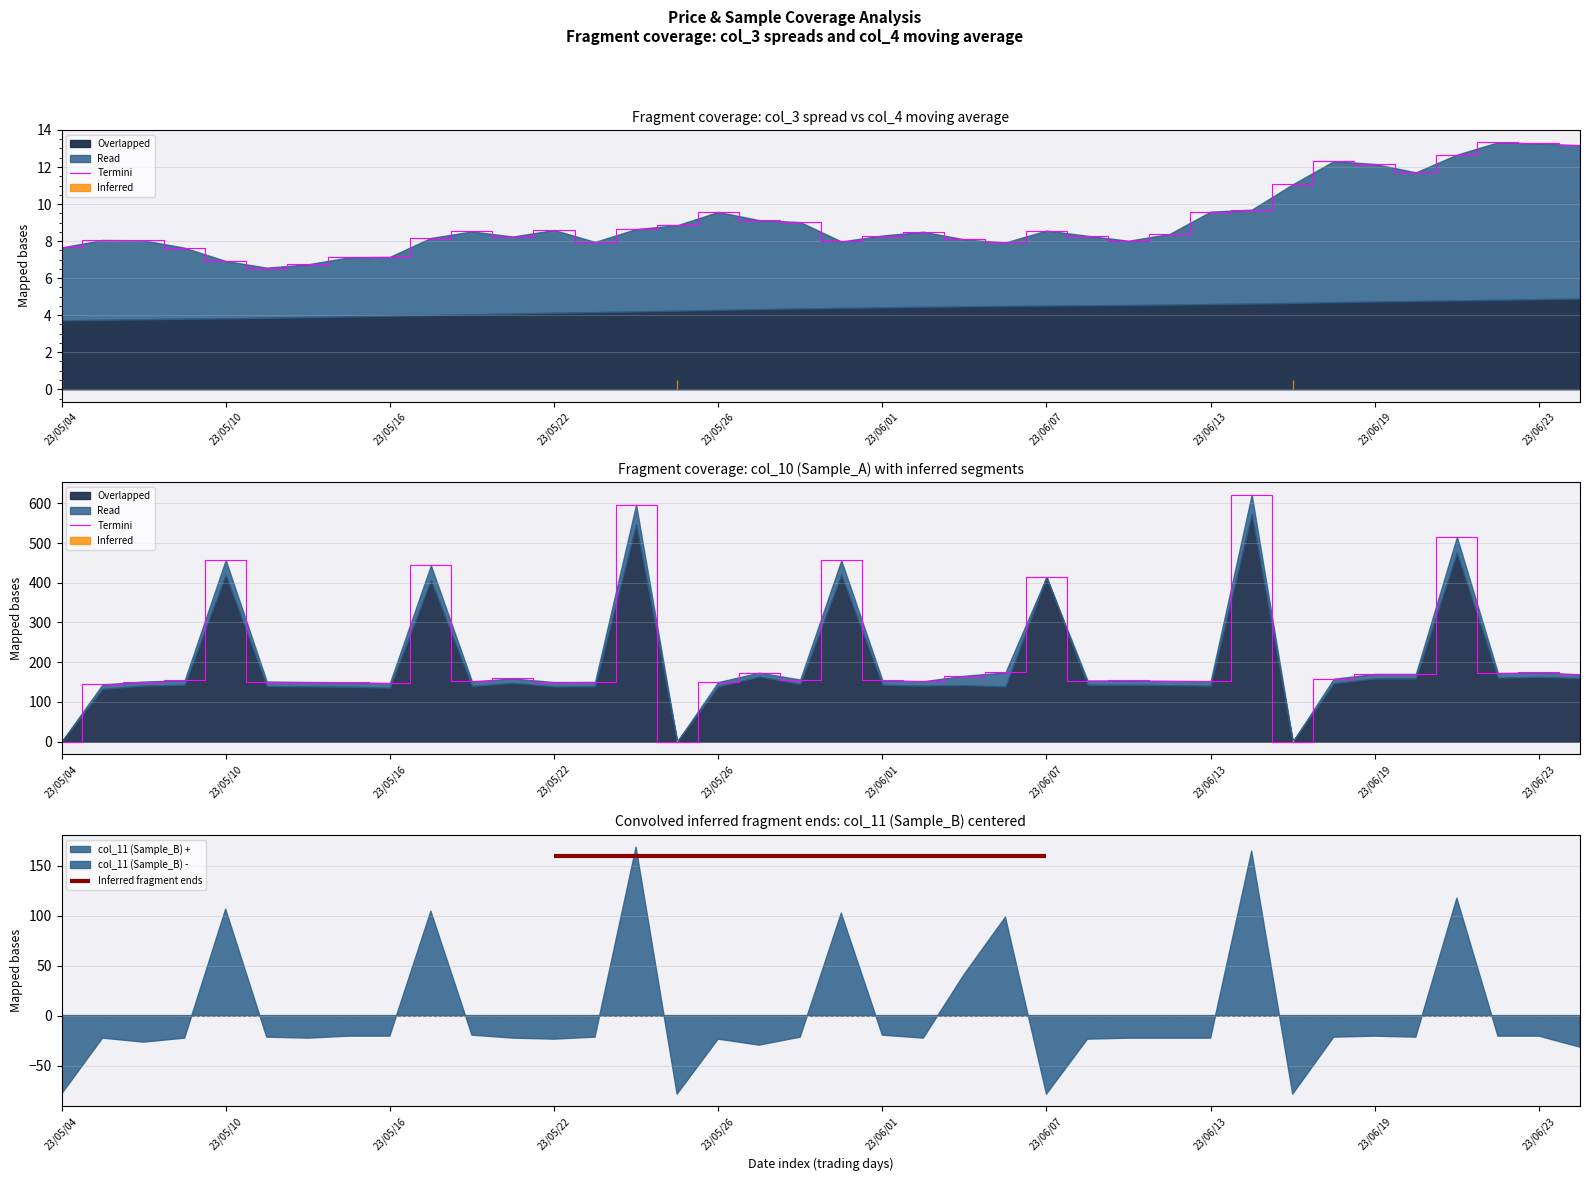

What is the approximate value of col_3 (Spread) at 23/05/23?

8.0